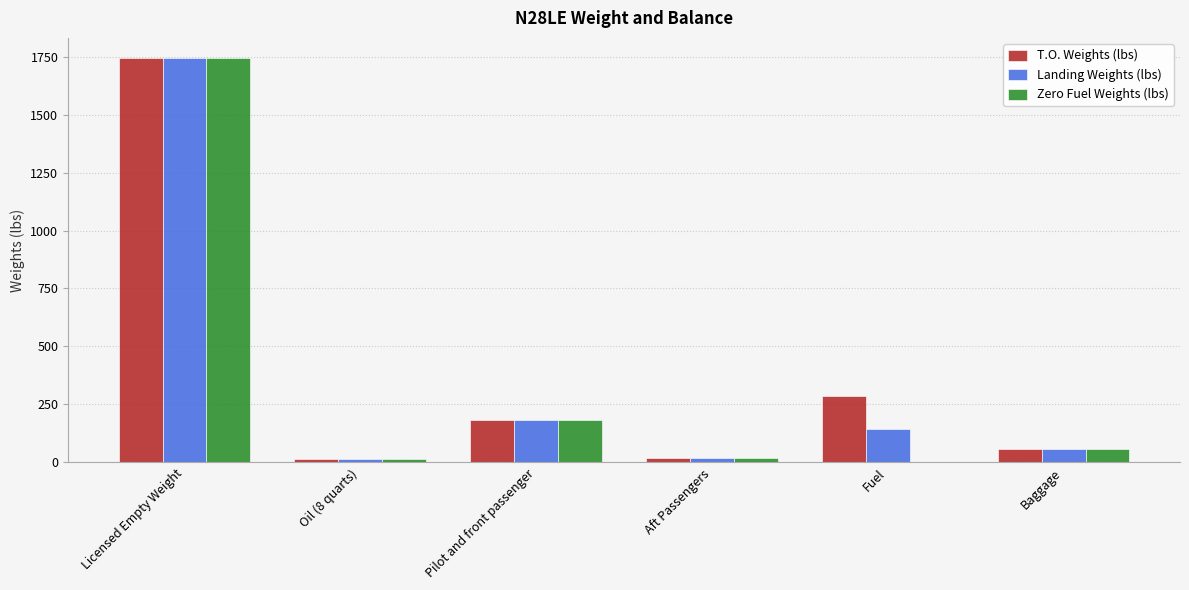

What is the highest value of the Zero Fuel Weights (lbs) series?

1743.3